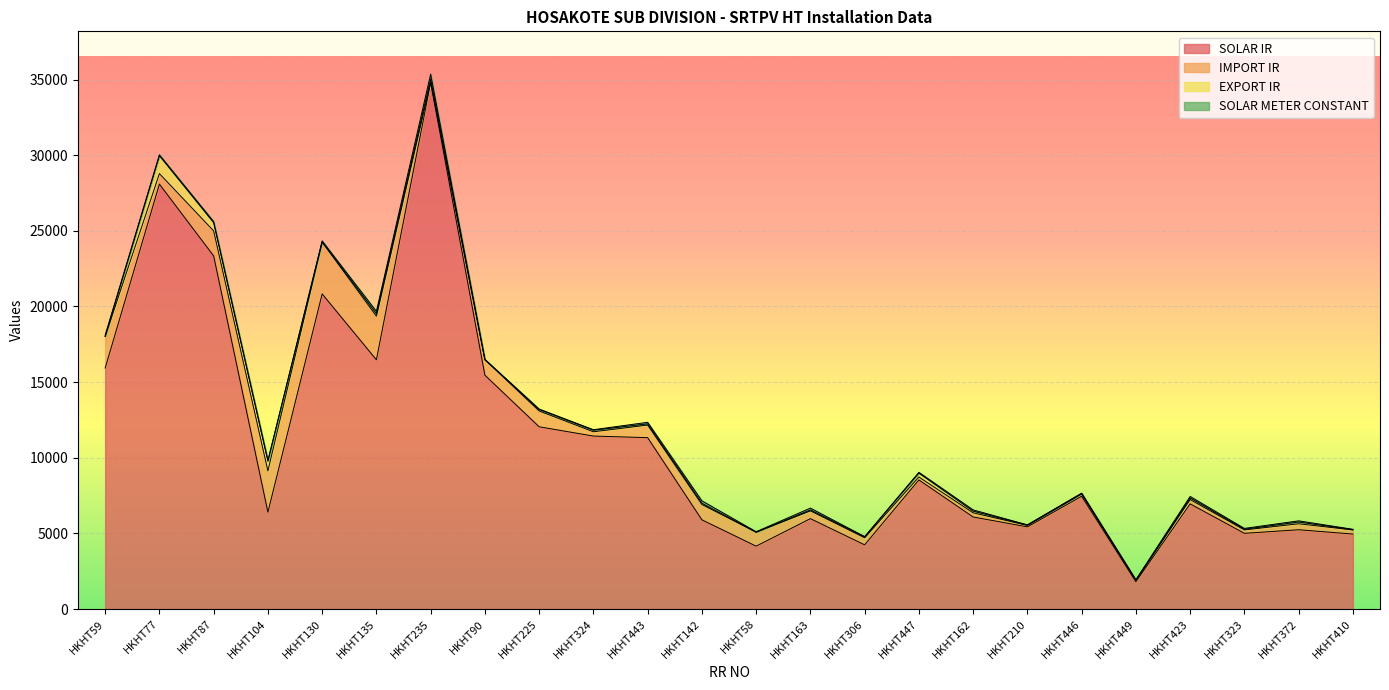

What is the maximum value for EXPORT IR?

1184.5